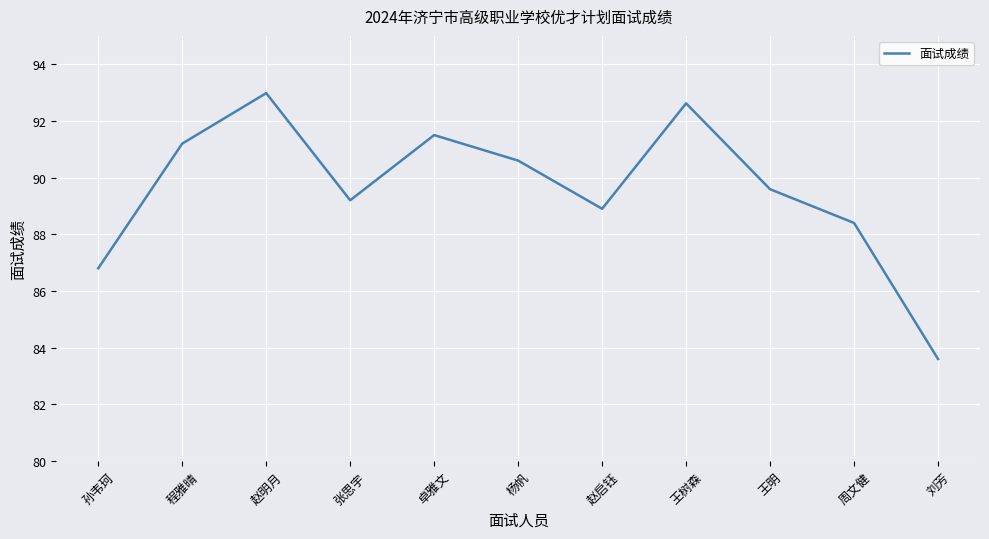

What is the maximum value shown in the chart?

93.0